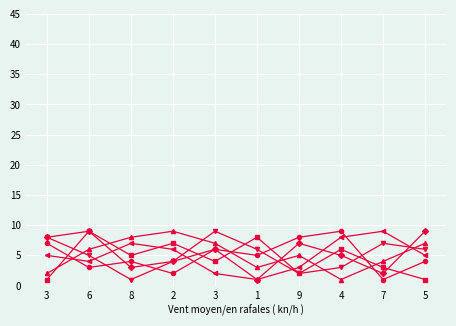

Is this an area chart (filled region under the line)?

No